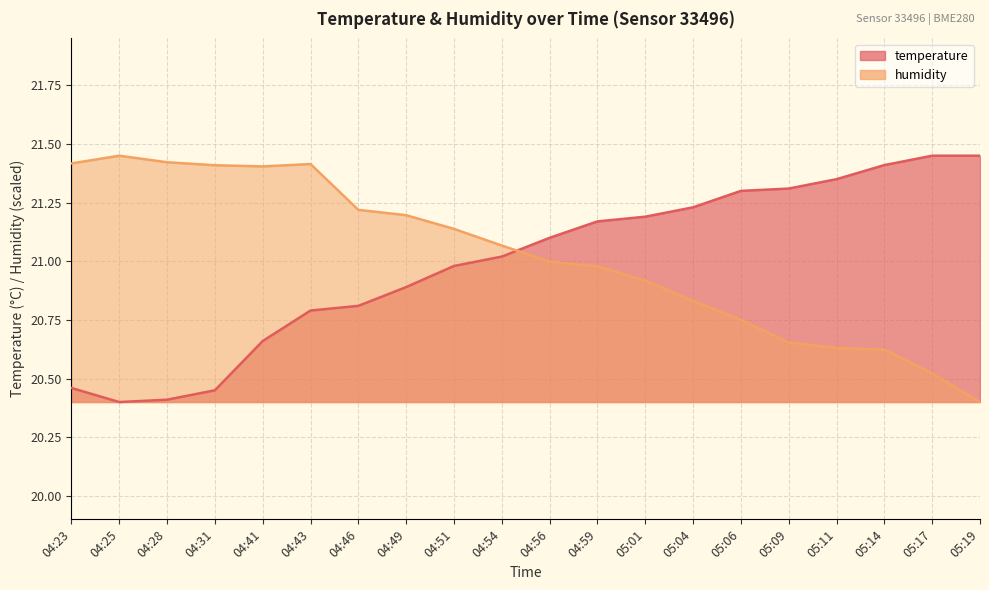

Which has a higher value, 04:49 or 05:19?

05:19